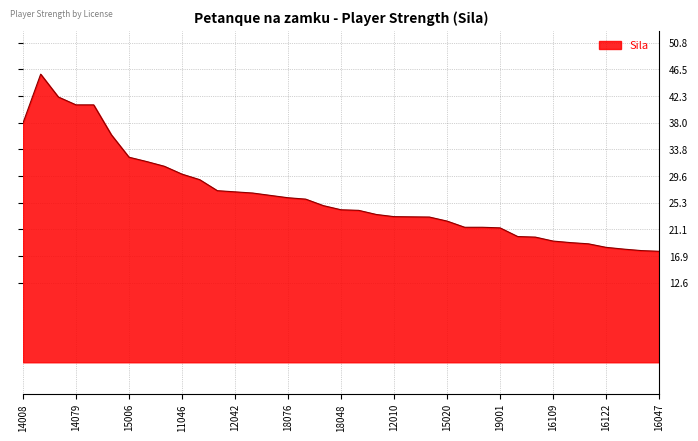

What is the maximum value shown in the chart?

45.8